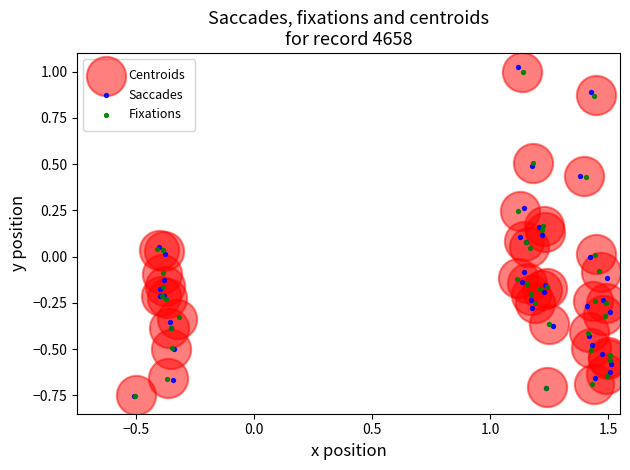

Which series has the largest Y range (max minus min)?

Saccades